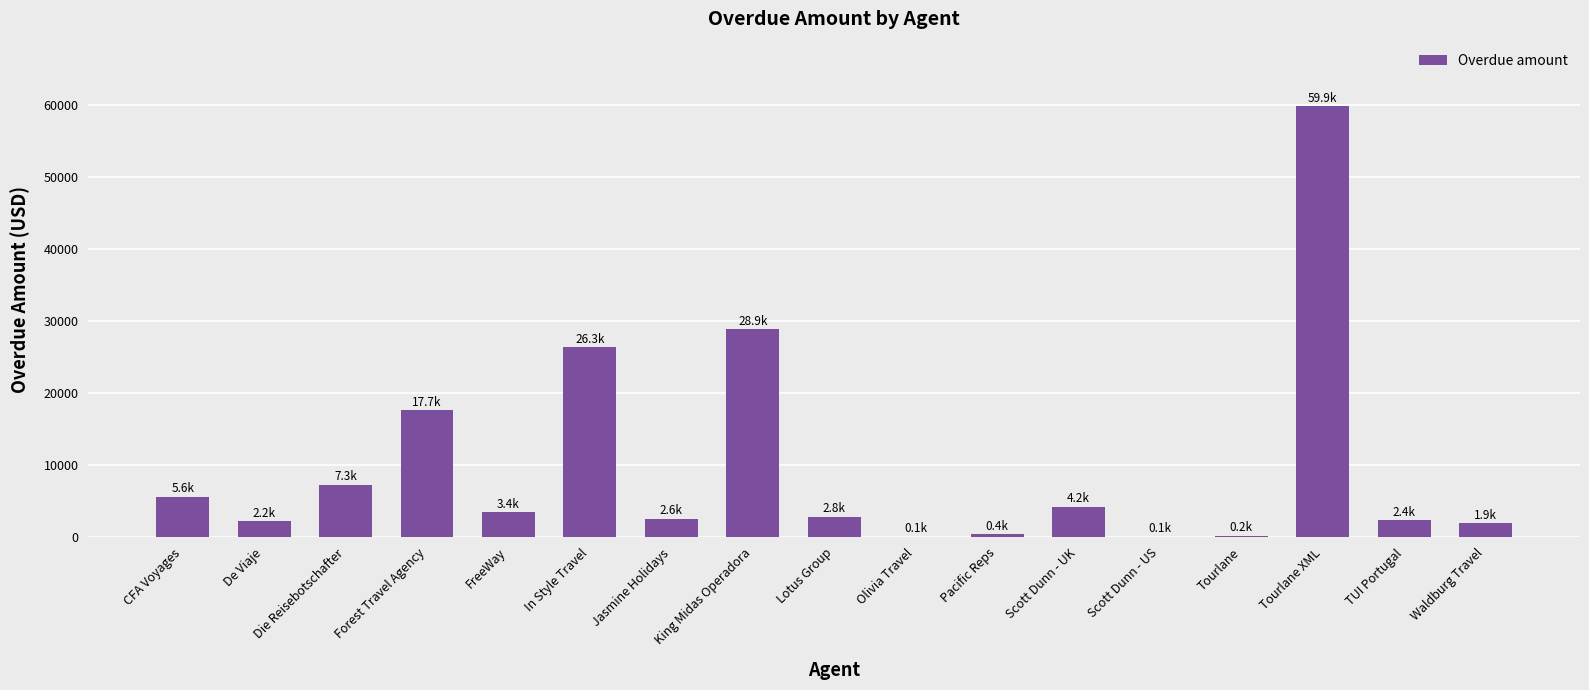

What is the sum of all values?

166003.0